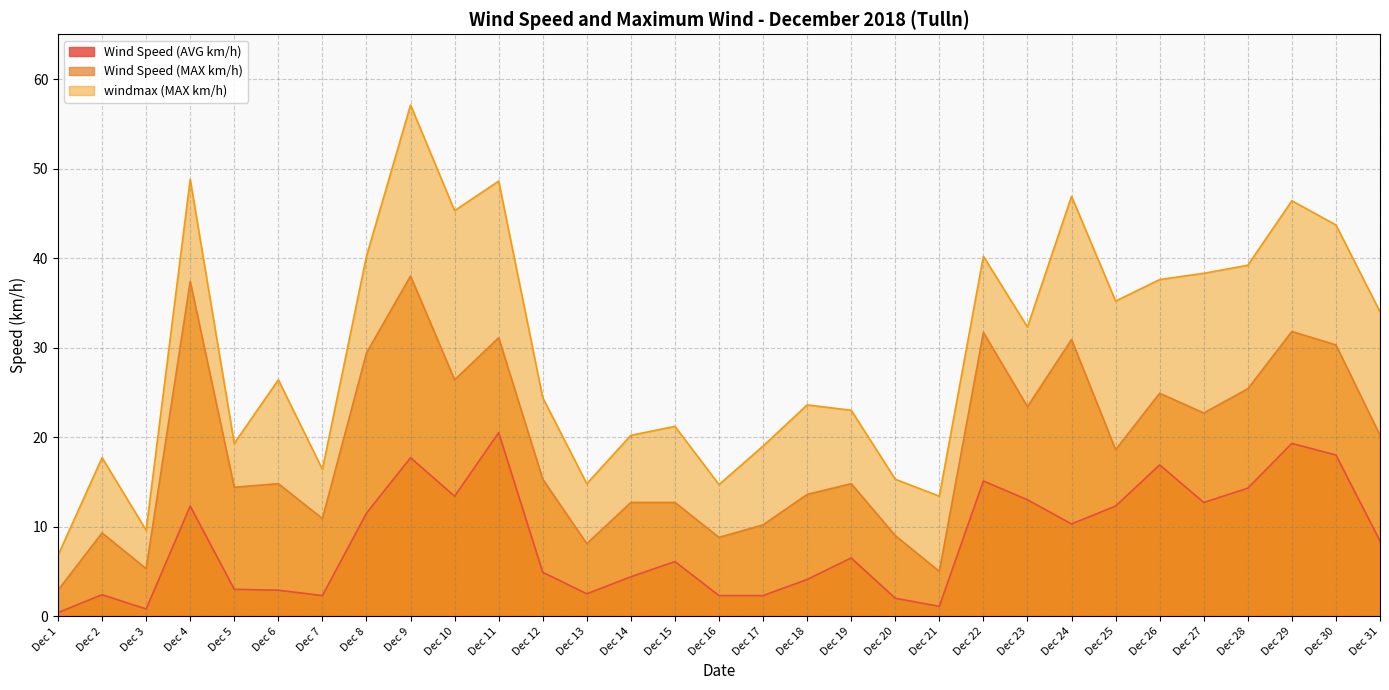

True or false: Wind Speed (AVG km/h) and Wind Speed (MAX km/h) cross at least once.

False